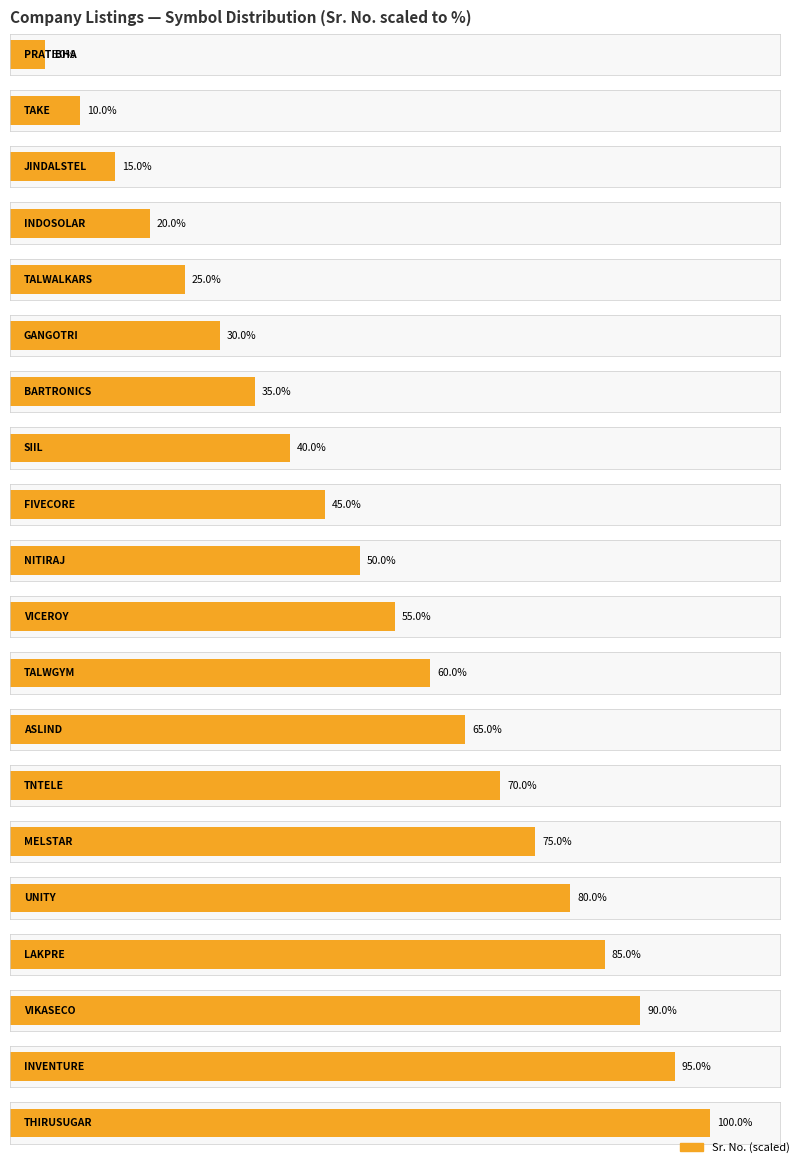

Are the bars grouped side by side (vs. stacked)?

No